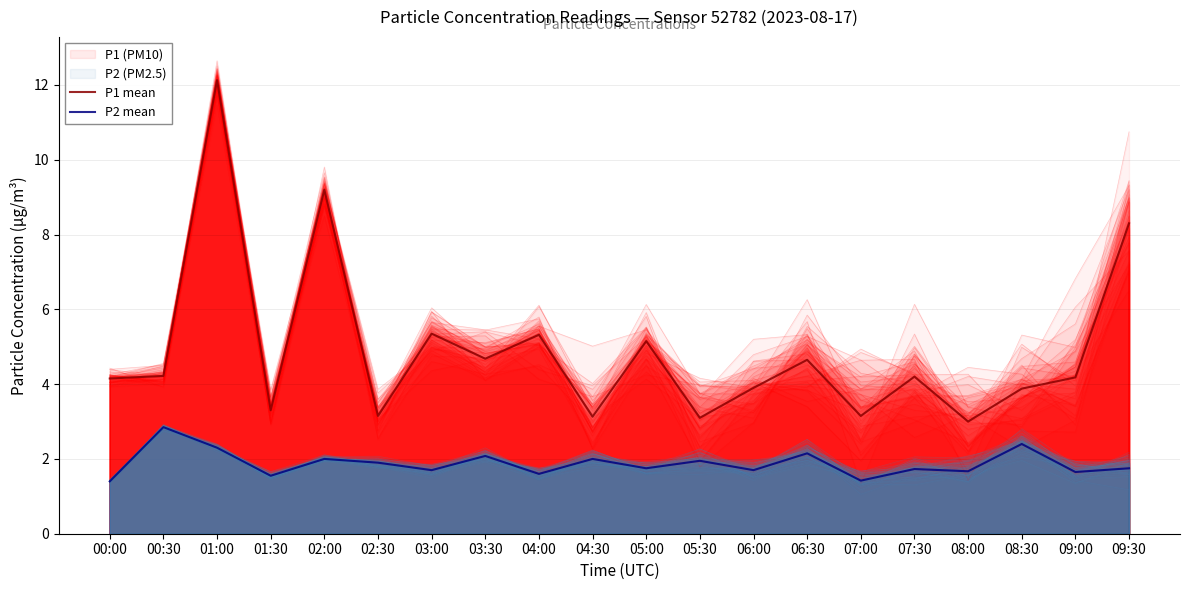

Reading left to right, what are all the values shown in this chart?

P1 mean: 4.2	4.2	12.1	3.3	9.2	3.1	5.3	4.7	5.3	3.1	5.2	3.1	3.9	4.7	3.1	4.2	3.0	3.9	4.2	8.3
P2 mean: 1.4	2.9	2.3	1.6	2.0	1.9	1.7	2.1	1.6	2.0	1.8	1.9	1.7	2.1	1.4	1.7	1.7	2.4	1.6	1.8